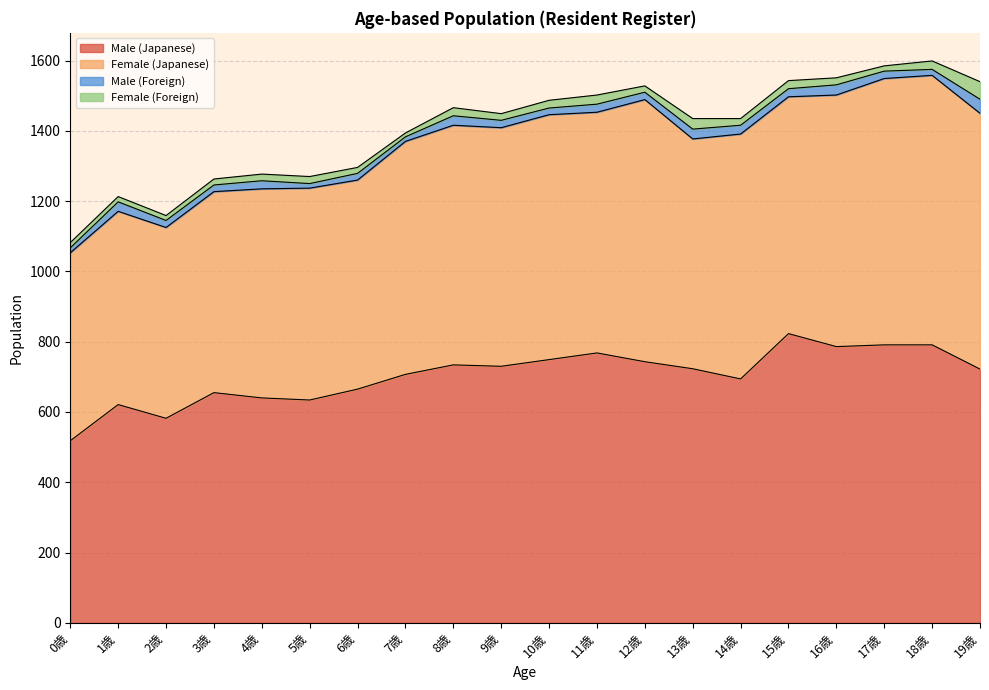

How many lines are shown in the chart?

4